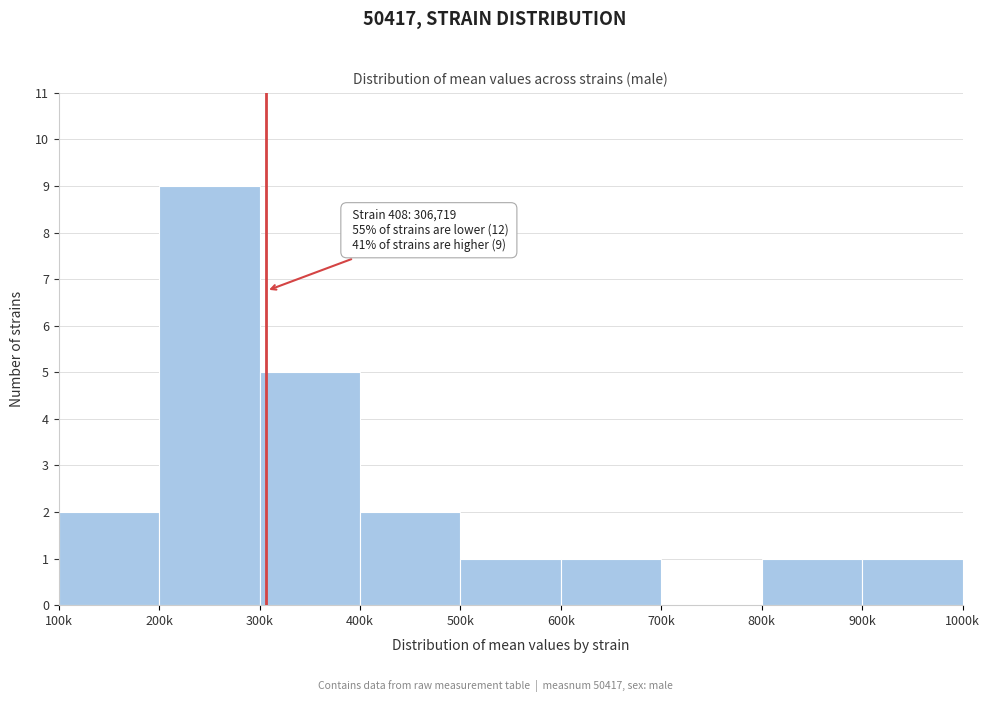

Reading right to left, what are all the values shown in this chart?

900k=1	800k=1	700k=0	600k=1	500k=1	400k=2	300k=5	200k=9	100k=2